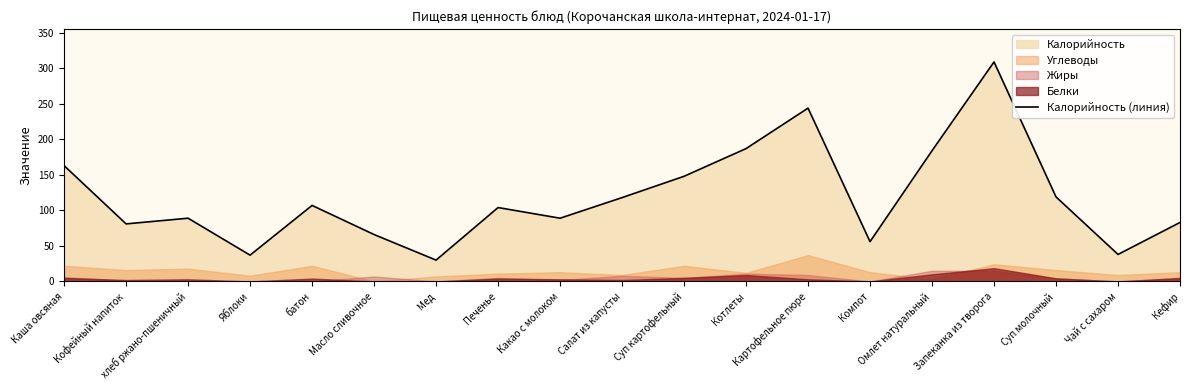

The value at Мед is 30. True or false?

True